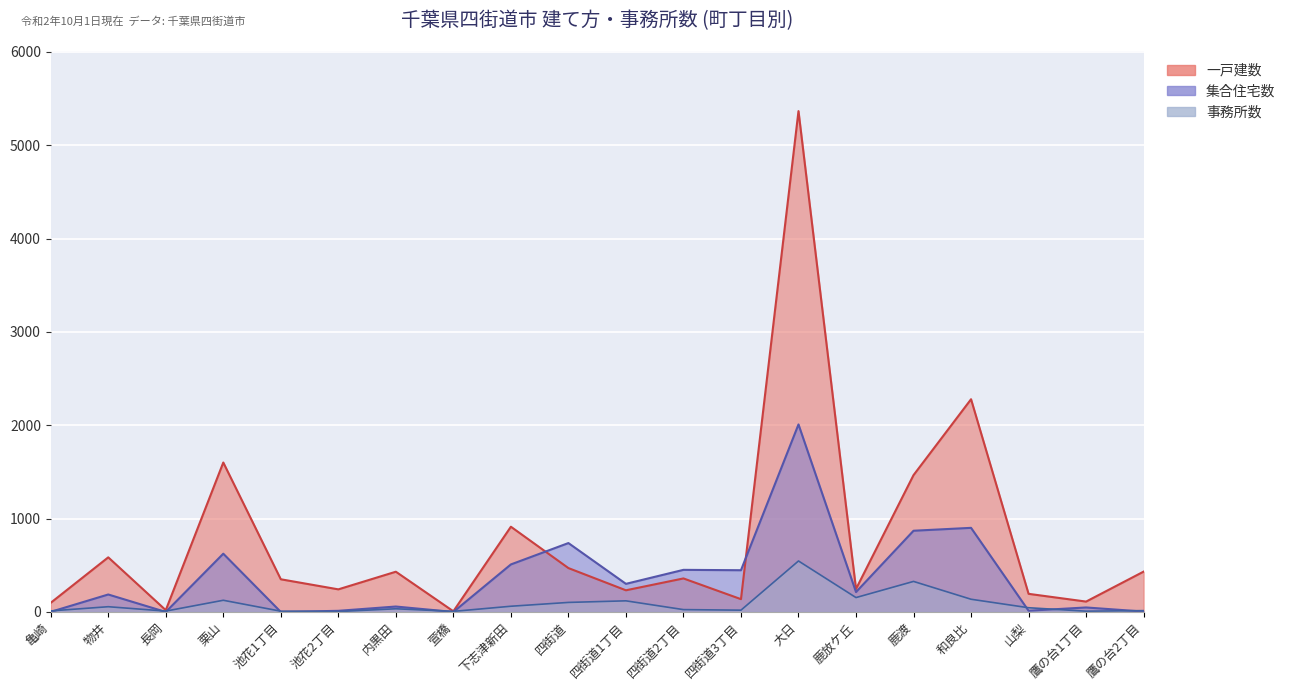

What is the total value across all series at 鹿渡?

2663